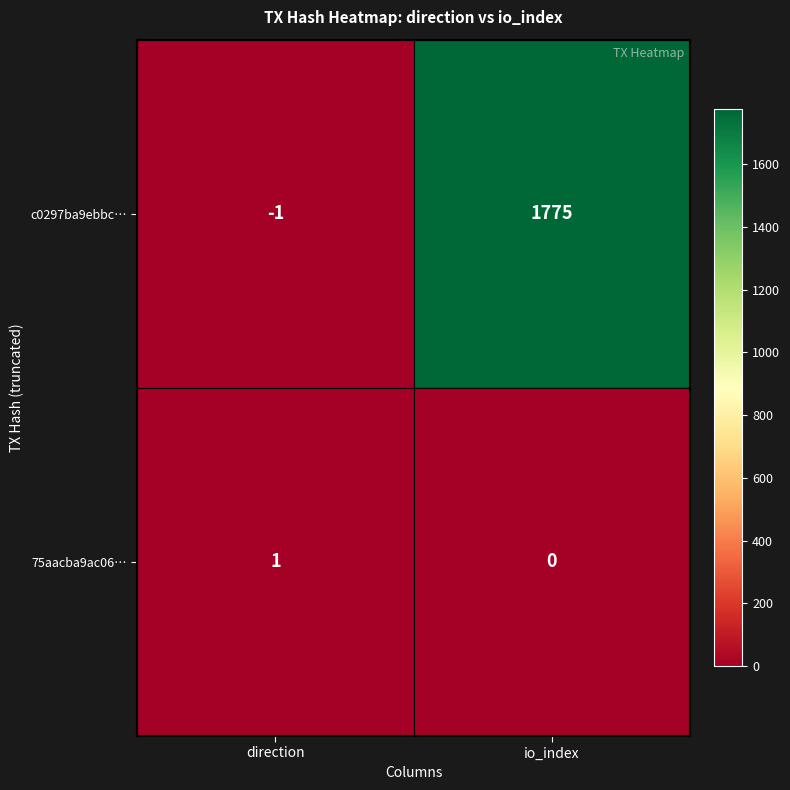

Reading right to left, transcribe all the data shown in this chart.

c0297ba9ebbc…: 1775	-1
75aacba9ac06…: 0	1